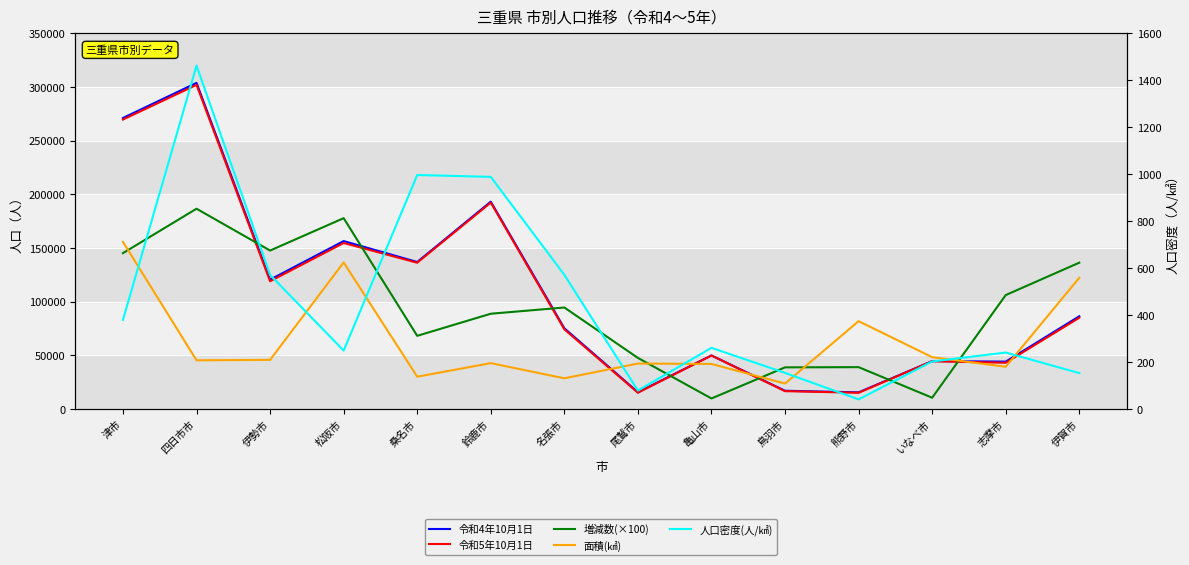

How many interior local peaks does the 人口密度(人/㎢) series have?

4